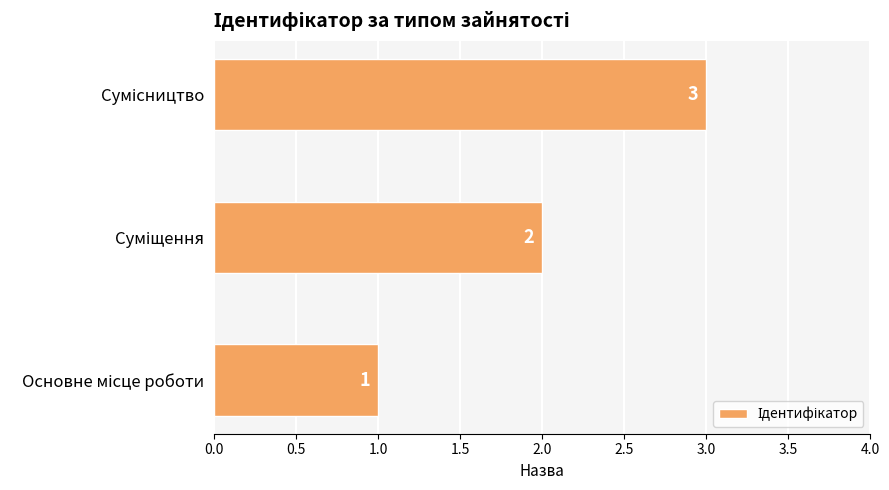

What is the maximum value shown in the chart?

3